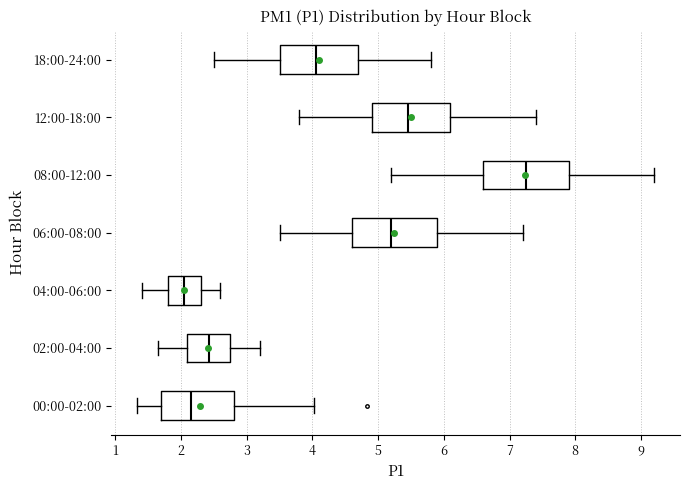

Reading bottom to top, read every box against the x-axis: the position of its median line, the range the box covers, and the ends of its whiskers. The values are not printed on the chart, so give them approximately, as read against the axis.

00:00-02:00: median 2.2, box 1.7 to 2.8, whiskers 1.3 to 4.0
02:00-04:00: median 2.4, box 2.1 to 2.8, whiskers 1.7 to 3.2
04:00-06:00: median 2.1, box 1.8 to 2.3, whiskers 1.4 to 2.6
06:00-08:00: median 5.2, box 4.6 to 5.9, whiskers 3.5 to 7.2
08:00-12:00: median 7.3, box 6.6 to 7.9, whiskers 5.2 to 9.2
12:00-18:00: median 5.5, box 4.9 to 6.1, whiskers 3.8 to 7.4
18:00-24:00: median 4.1, box 3.5 to 4.7, whiskers 2.5 to 5.8